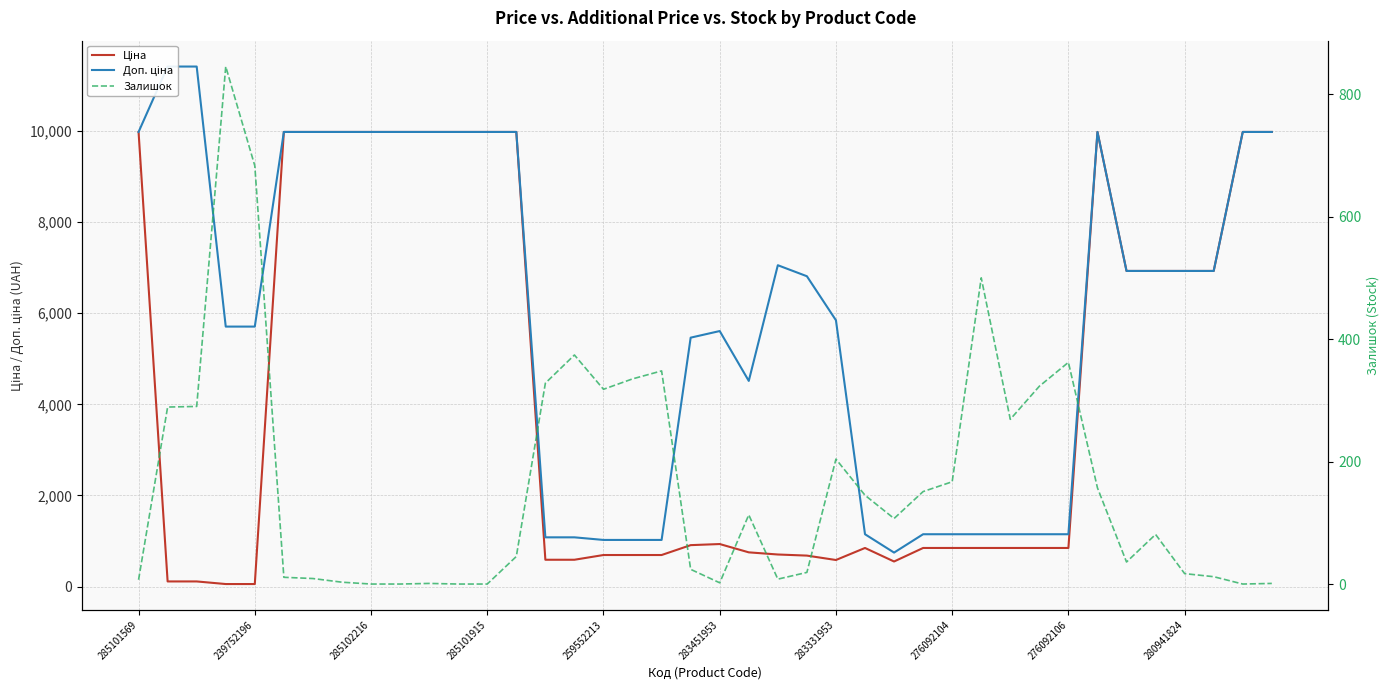

How many data points in Ціна are less than 848?

14